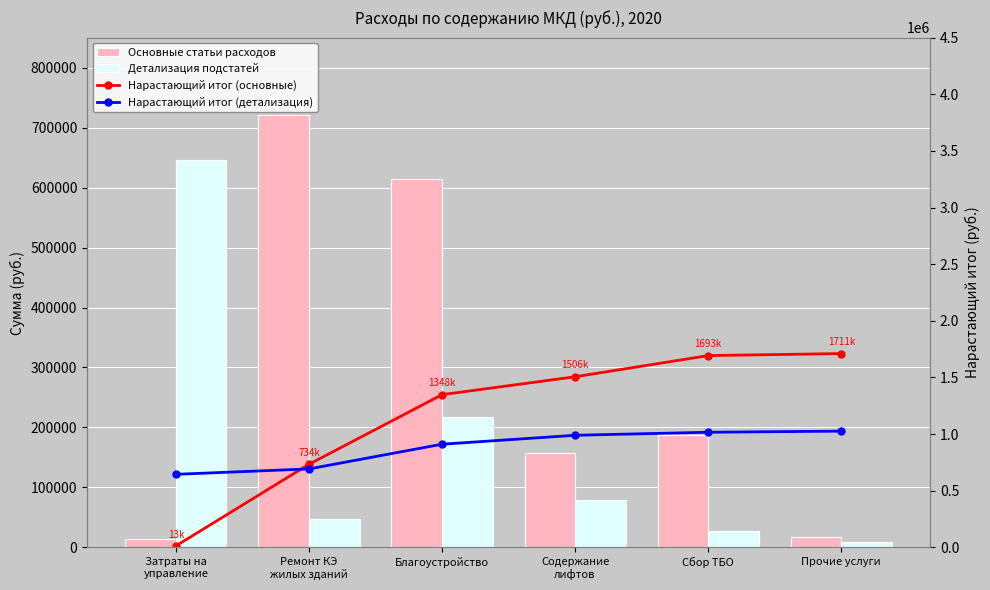

What is the label of the 1st bar from the right?

Прочие услуги